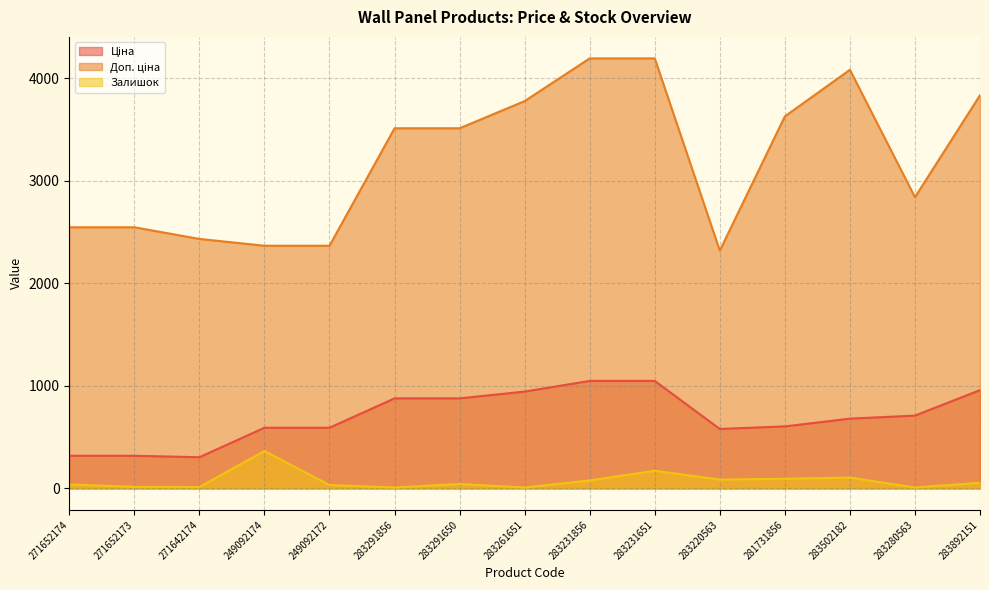

True or false: Ціна and Доп. ціна intersect in this chart.

False